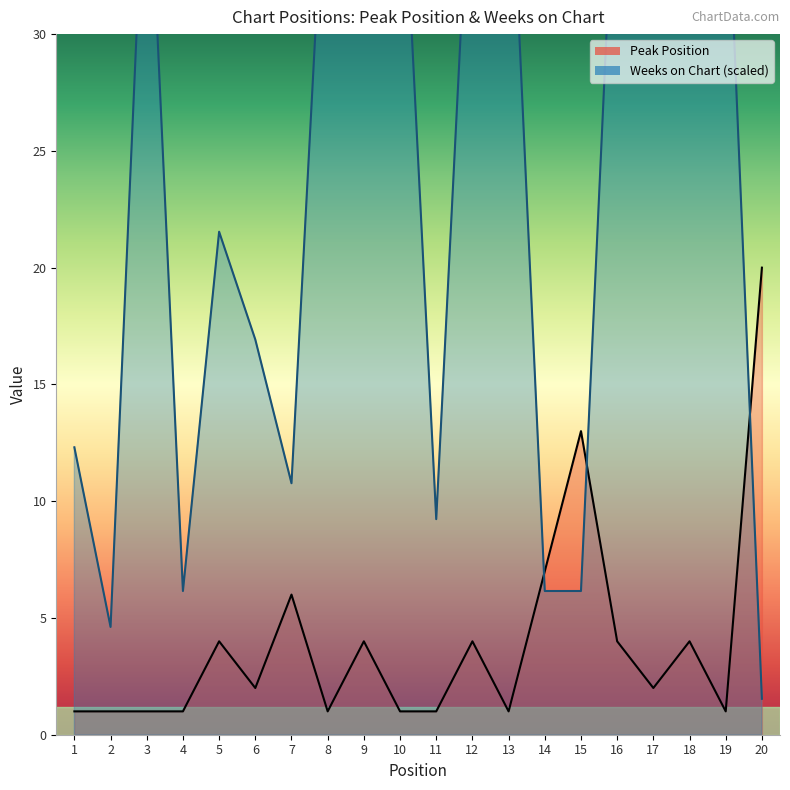

At how many categories does at least one series exceed 2?

20